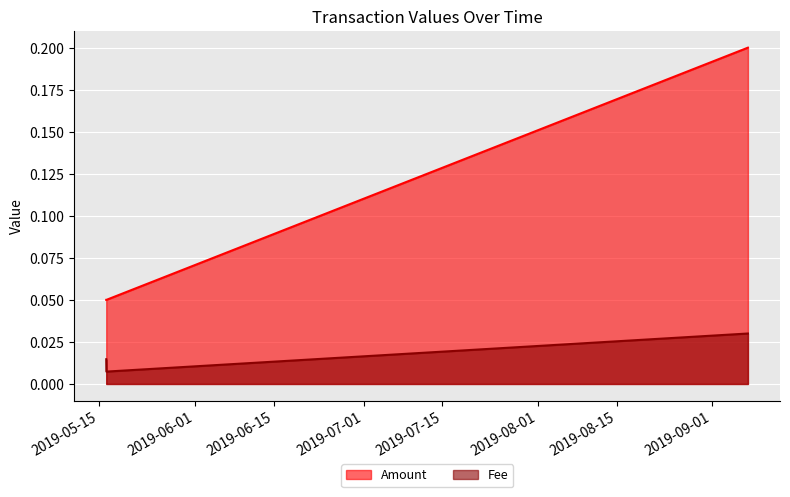

List the series in order of their overall mean, highest first.

Amount, Fee